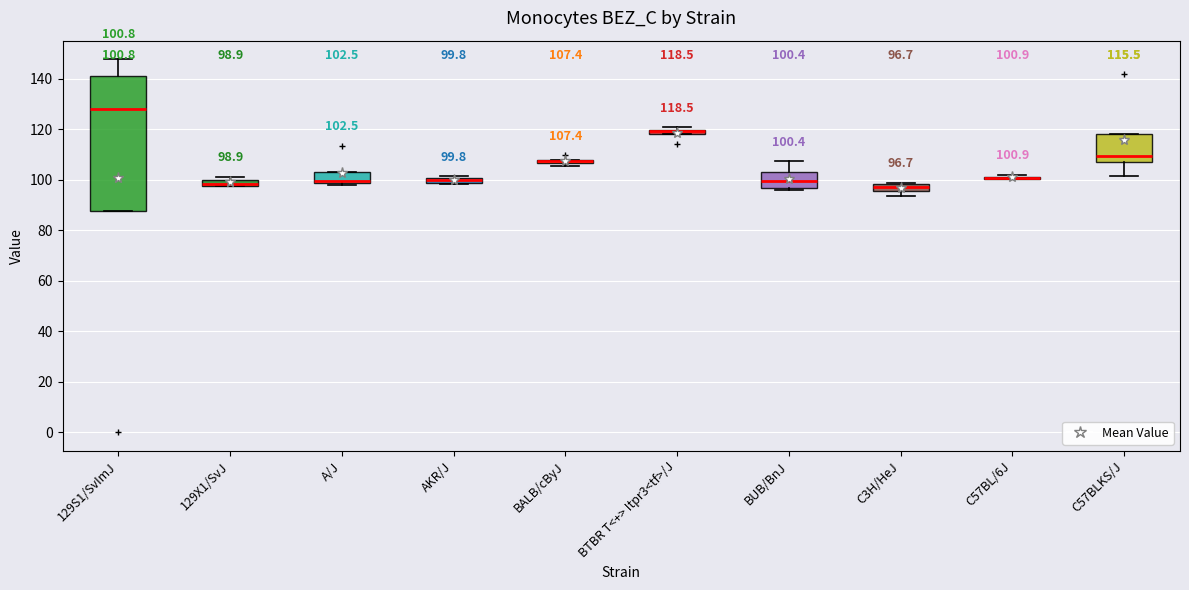

Comparing the boxes themselves (not the whiskers), which one is the tallest?

129S1/SvImJ